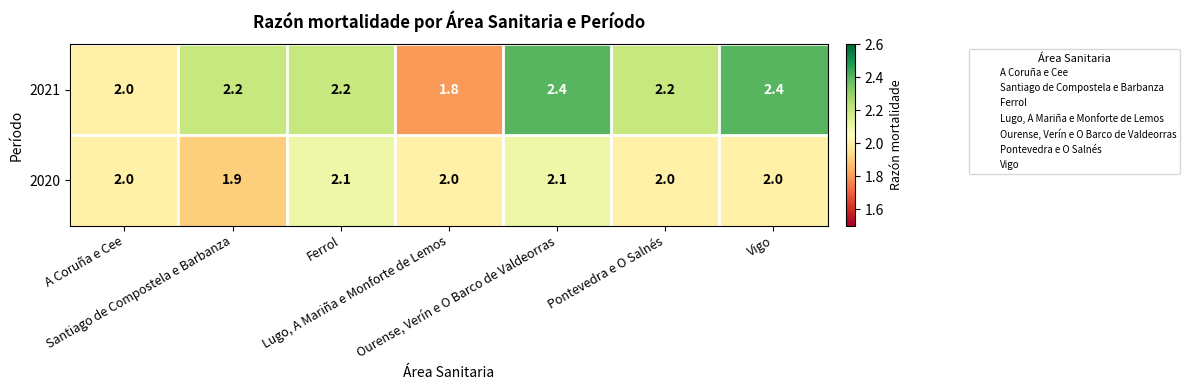

Rank the series by their maximum value, from highest to lowest.

2021, 2020